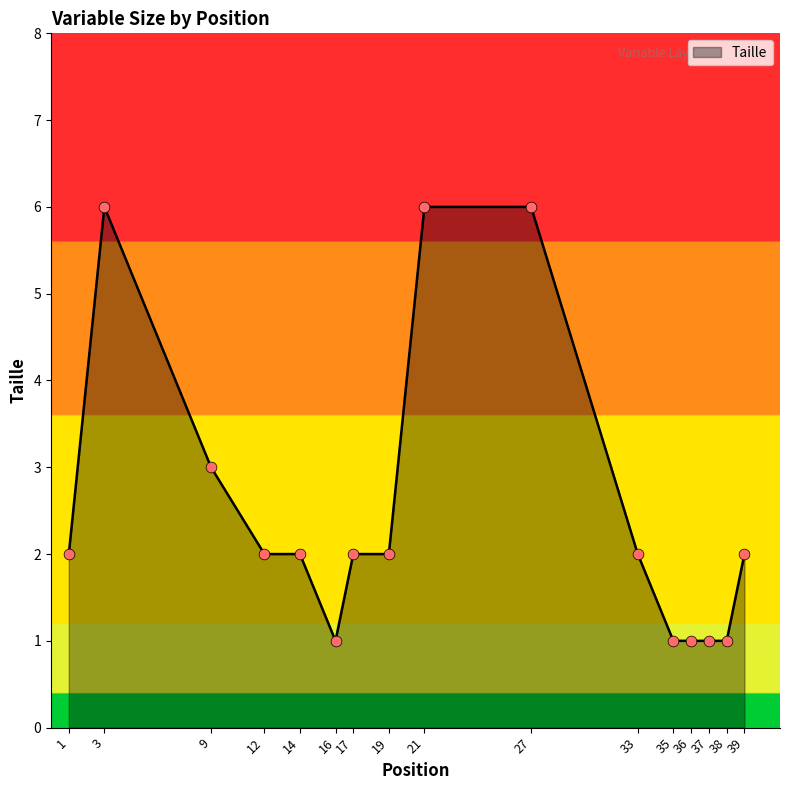

Between 37 and 39, which is larger?

39